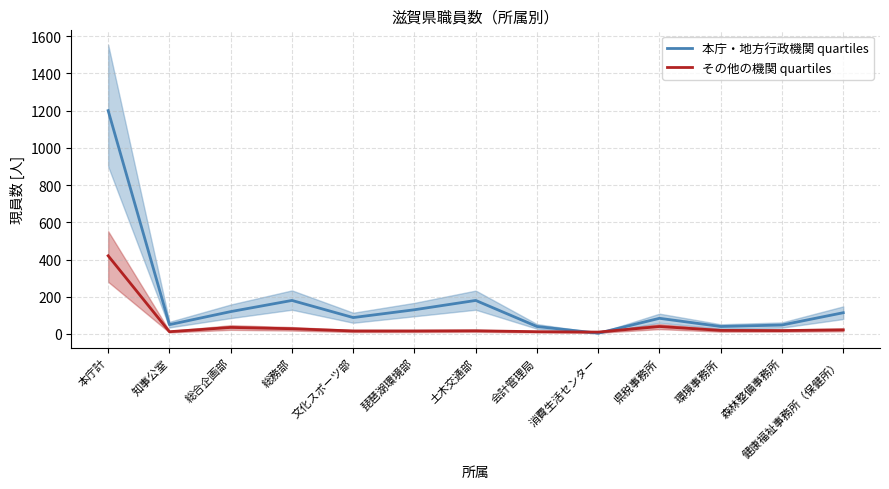

Which has a higher value, 会計管理局 or 健康福祉事務所（保健所）?

健康福祉事務所（保健所）